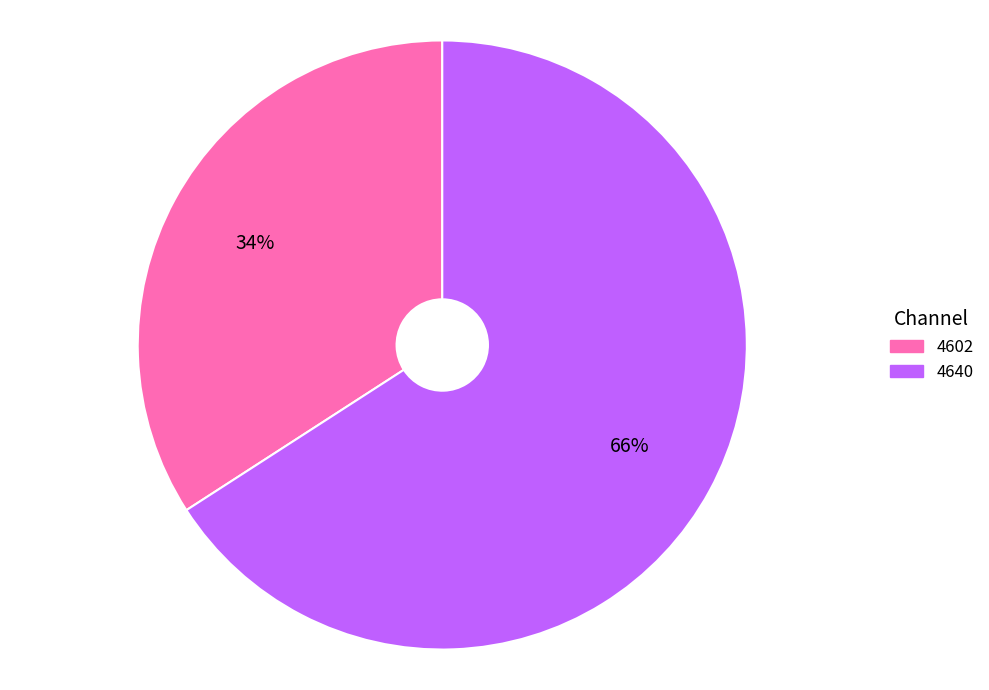

The 4640 slice represents 66% of the pie. True or false?

True